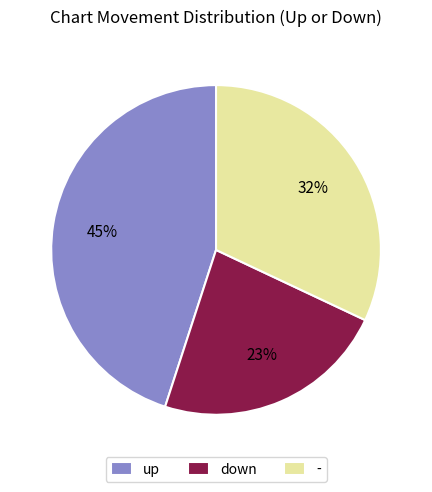

To the nearest percent, what portion does - represent?

32%